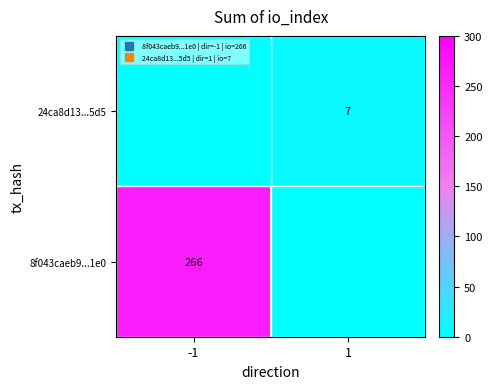

How many values in 8f043caeb9...1e0 are above zero?

1